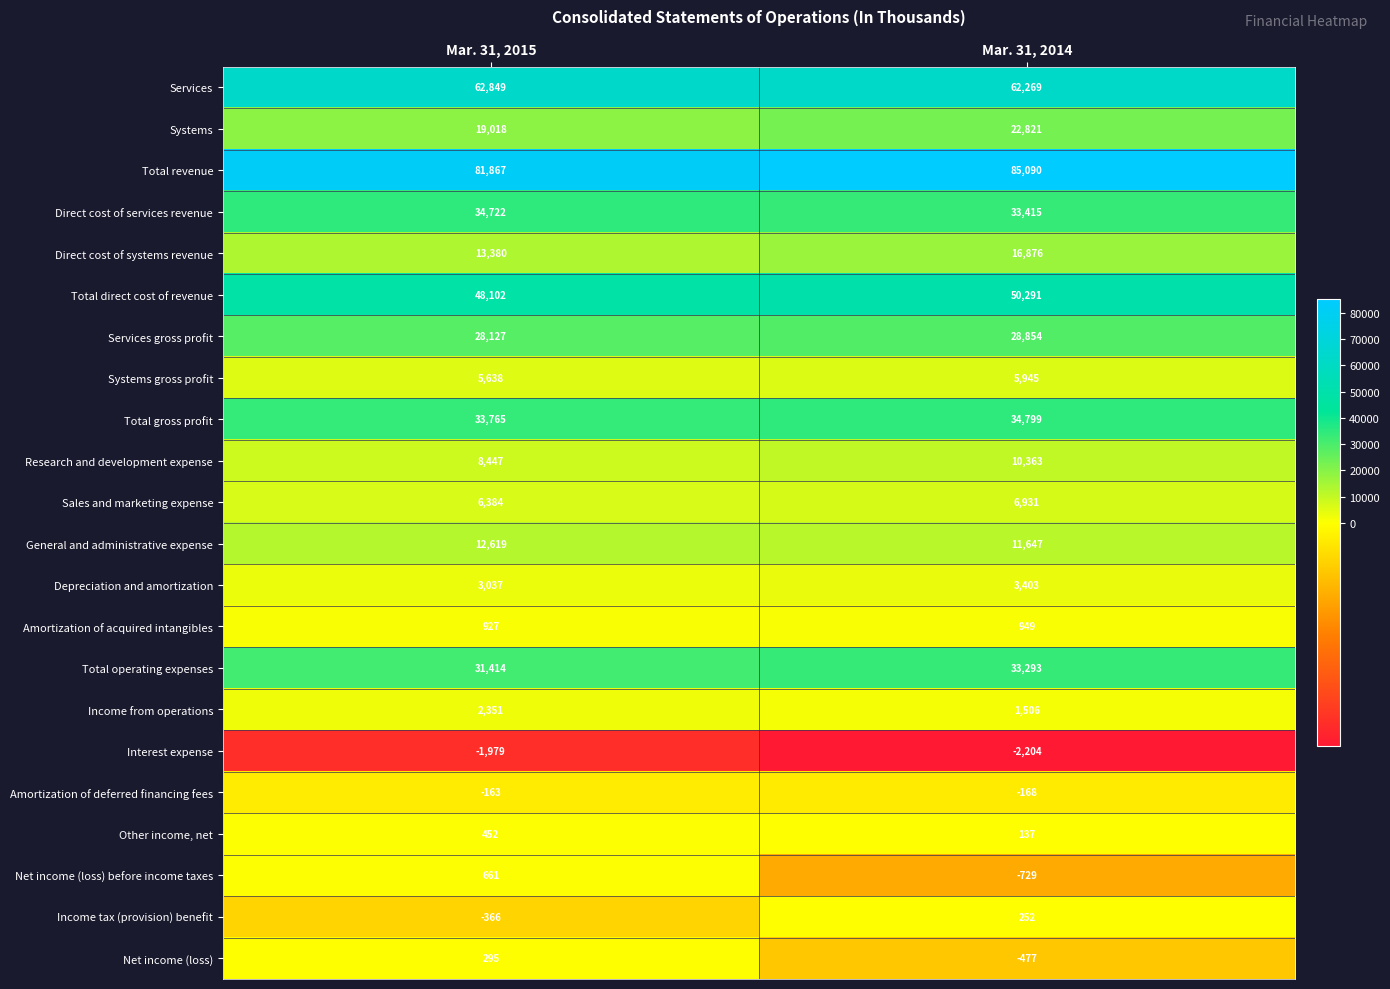

What is the difference between the maximum and minimum values in the Amortization of acquired intangibles series?

22